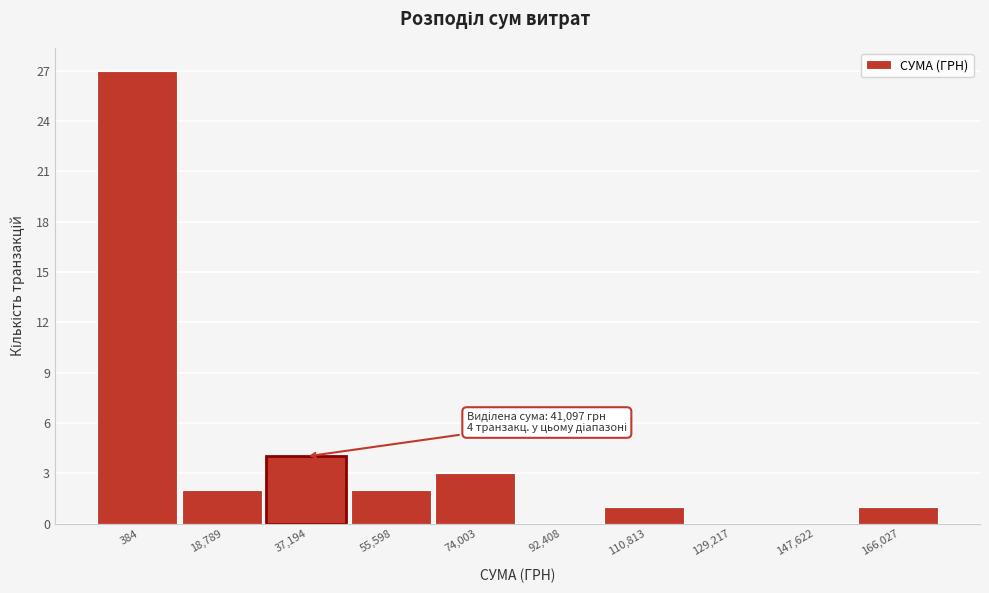

Reading right to left, transcribe all the data shown in this chart.

166,027=1	147,622=0	129,217=0	110,813=1	92,408=0	74,003=3	55,598=2	37,194=4	18,789=2	384=27